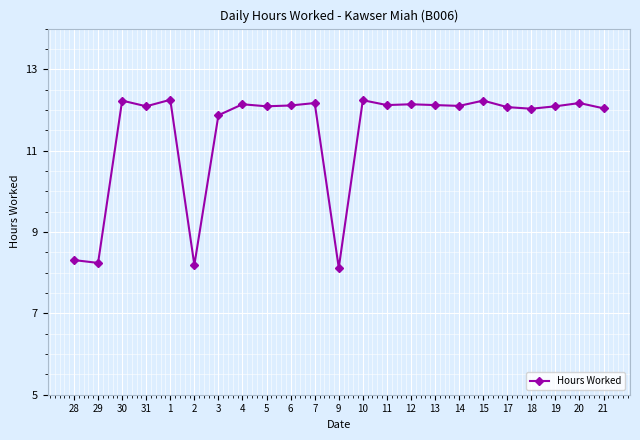

What value does the data have at 7?

12.2